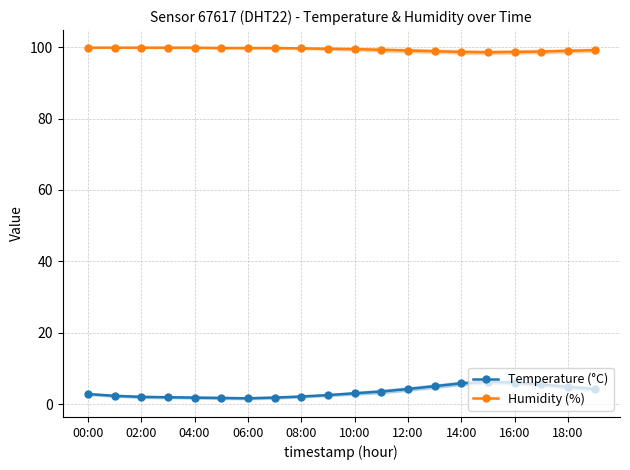

Which category has the lowest value in the Humidity (%) series?

15